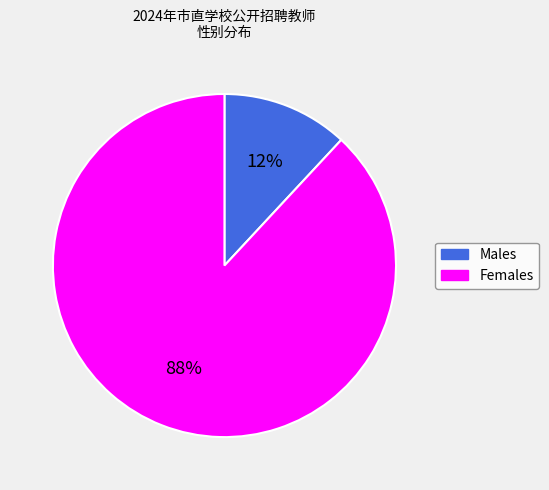

How many slices are in this pie chart?

2